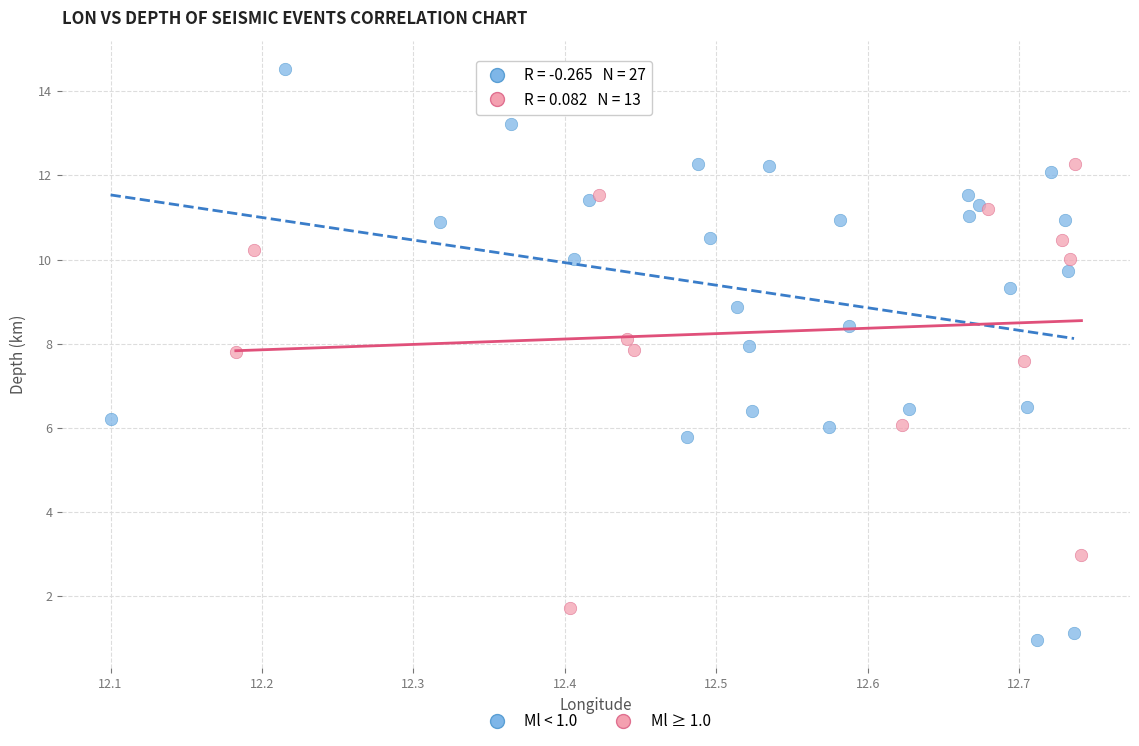

Which series has the largest Y range (max minus min)?

Ml < 1.0